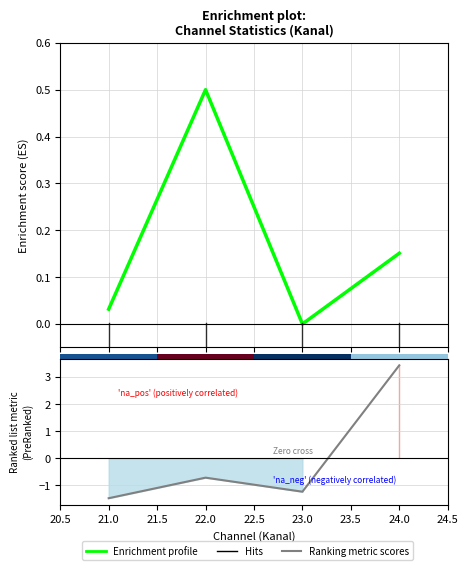

Which series has the widest spread of values?

Ranking metric scores